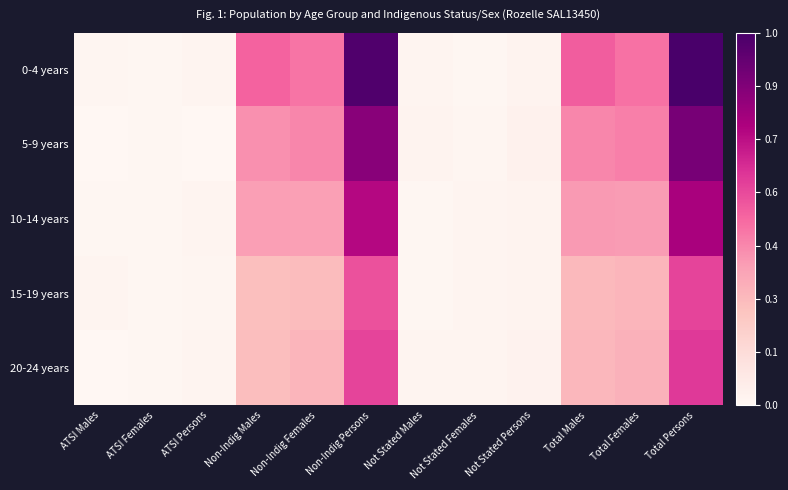

At how many categories does at least one series exceed 0?

12